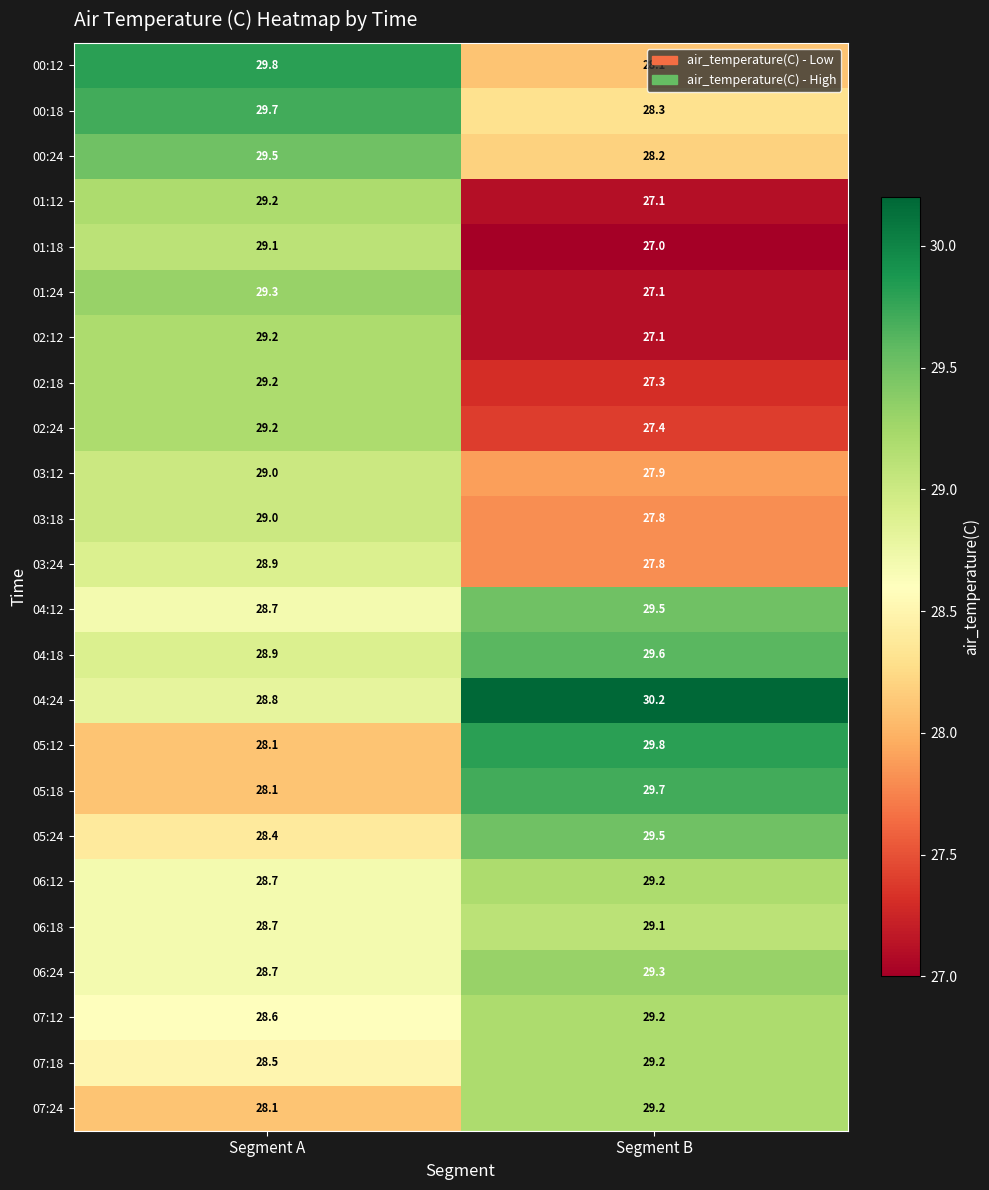

At which category does the chart reach its minimum across all series?

Segment B